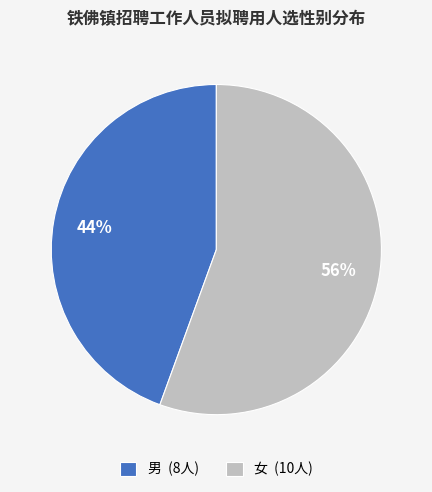

Rank the categories by value from highest to lowest.

女, 男